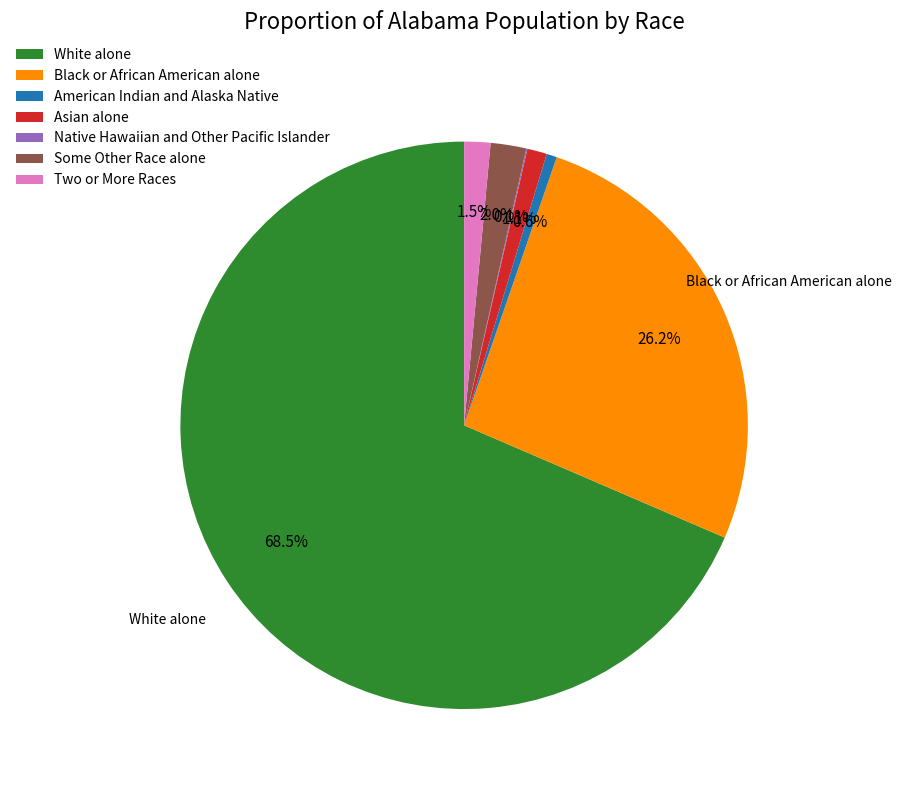

Does White alone represent more than half of the total?

Yes